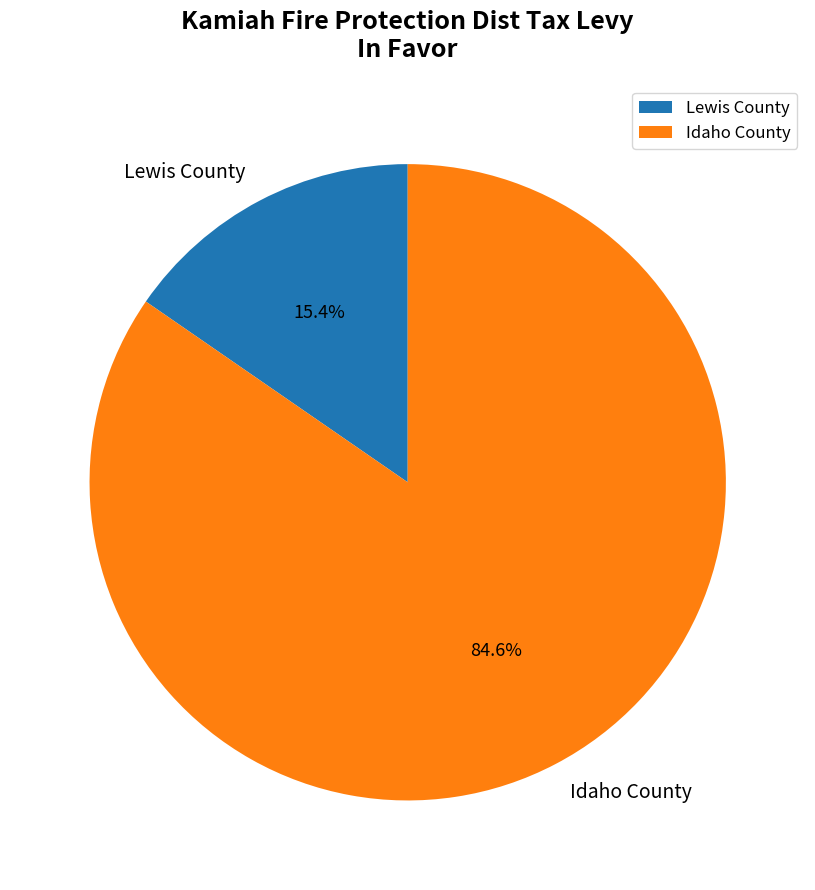

Does Lewis County account for over 50% of the chart?

No